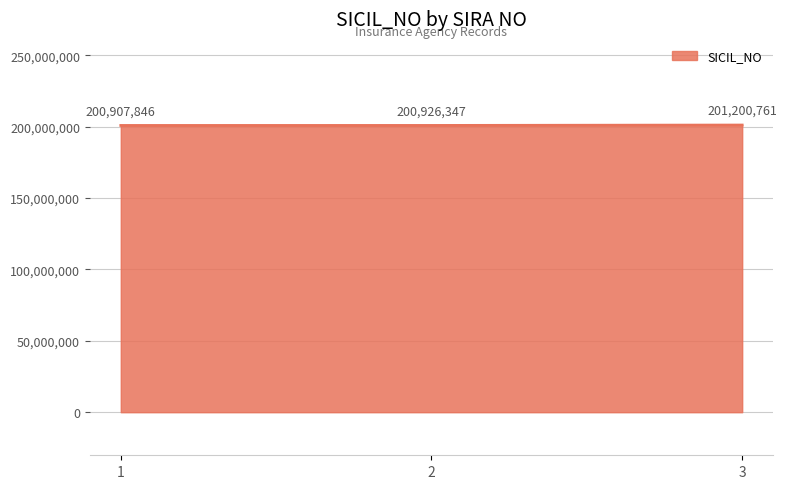

What is the difference between the maximum and minimum values?

292915